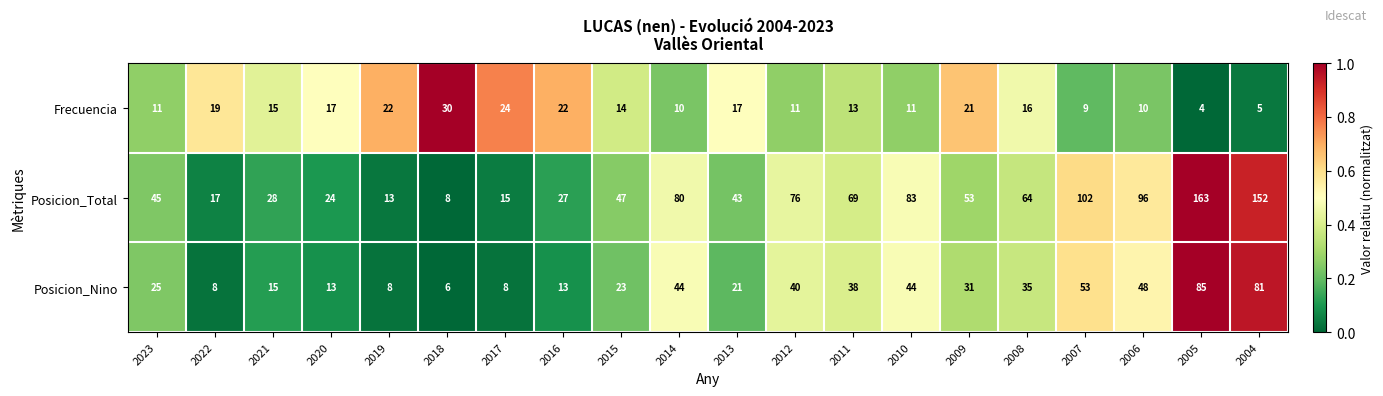

What is the difference between the second highest and minimum values in the Posicion_Nino series?

75